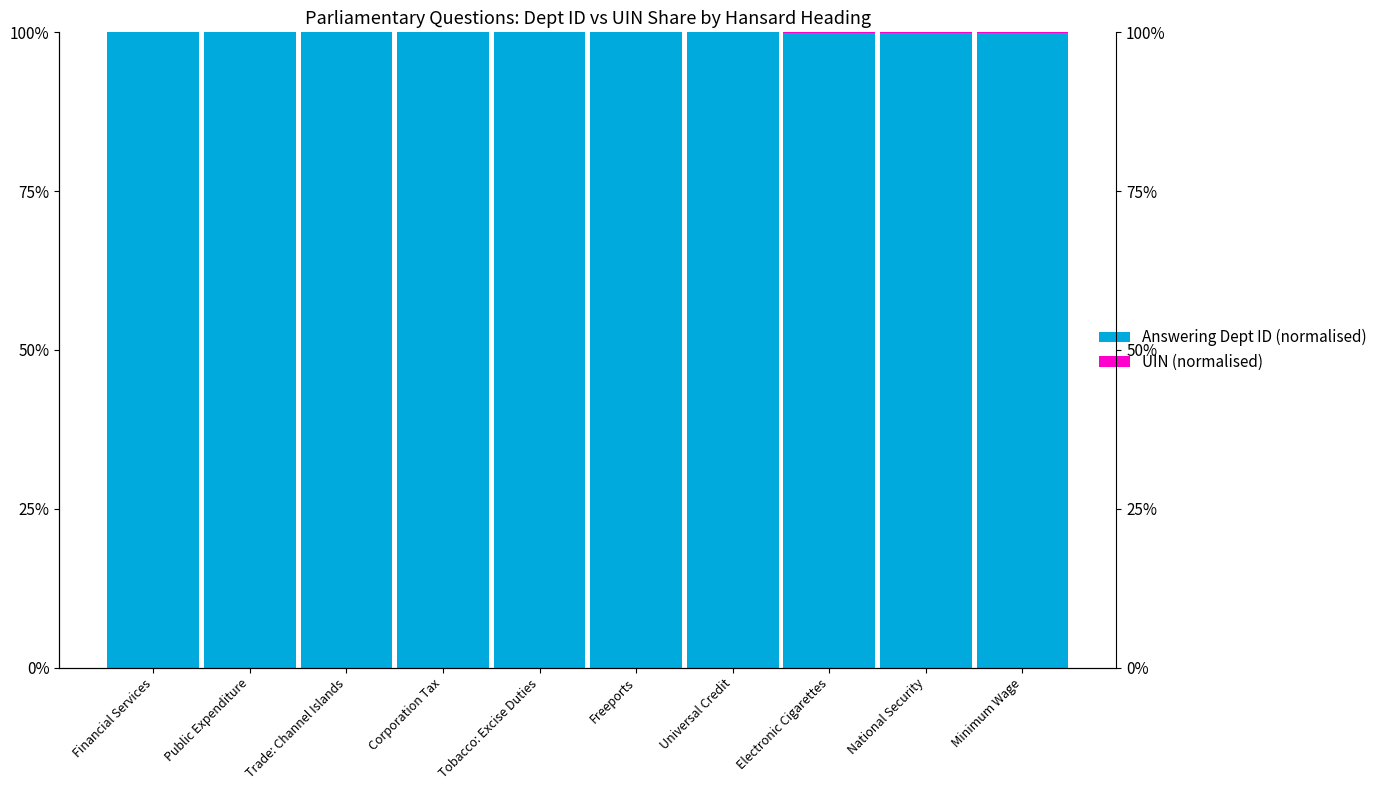

Rank the series at Public Expenditure from lowest to highest value.

UIN (normalised), Answering Dept ID (normalised)